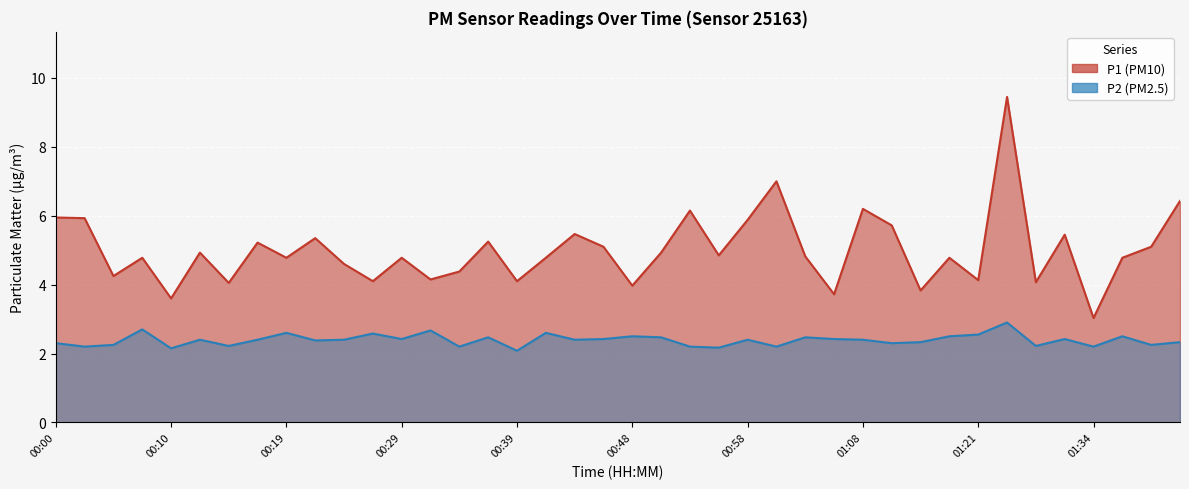

What is the difference between the highest and lowest values at 00:24?

2.2